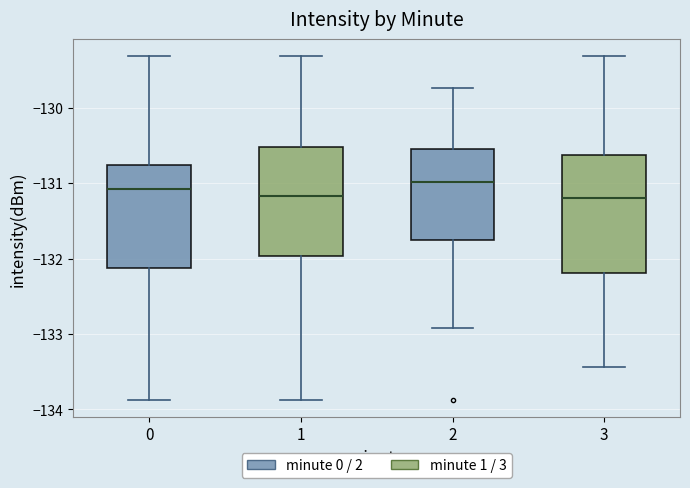

Where does the upper whisker of the box at x = 1 end on the y-axis? The values are not printed on the chart, so give them approximately, as read against the axis.

-129.3